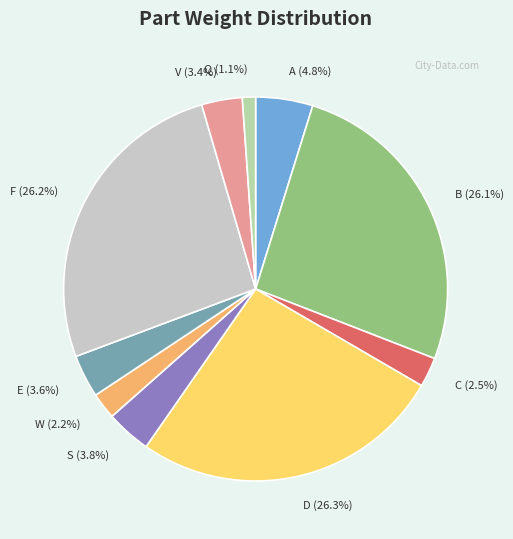

Does any single category account for the majority?

No